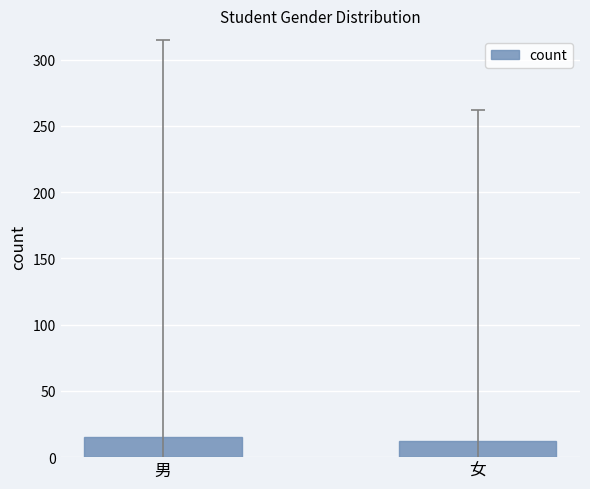

What is the sum of the values at 女 and 男?

27